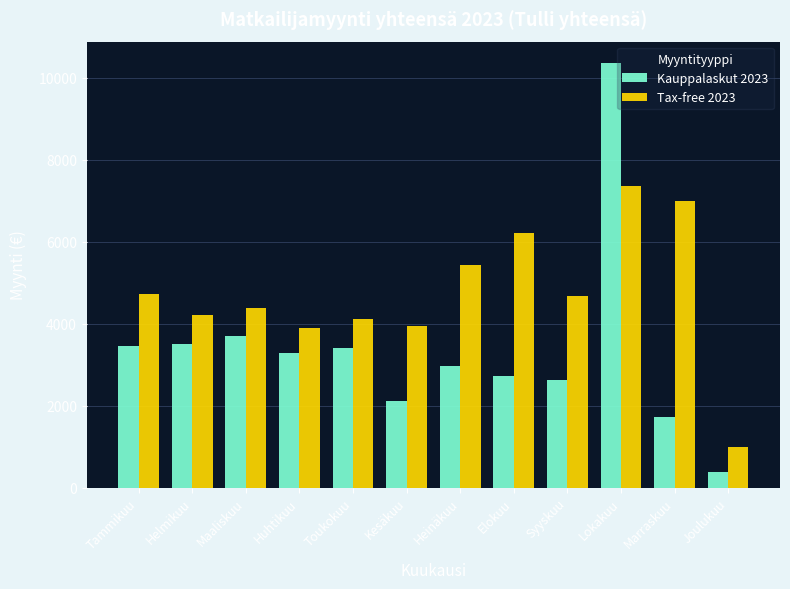

Is it true that Tax-free 2023 equals 10101 at Elokuu?

False